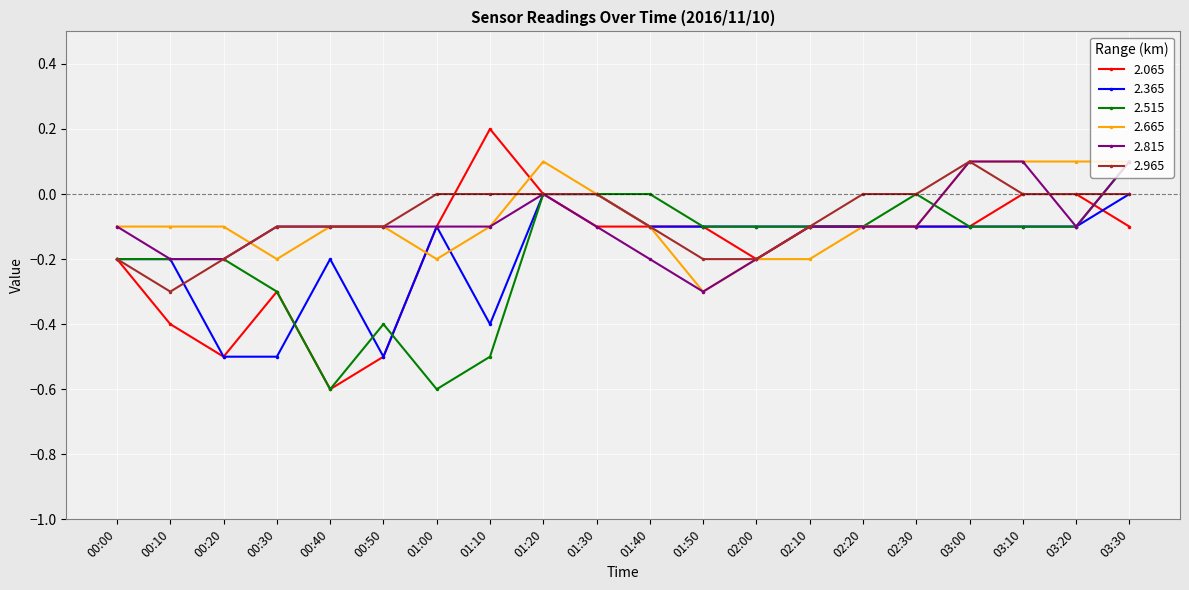

The value of 2.665 at 01:20 is 0.0. True or false?

False